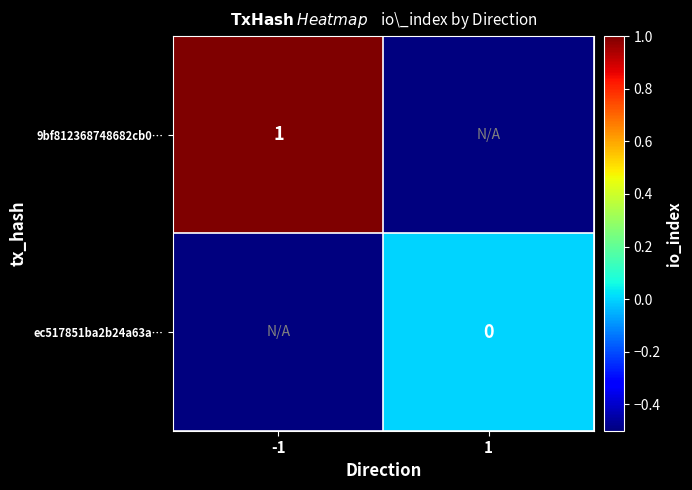

The value of 9bf812368748682cb0… at -1 is 1.0. True or false?

True